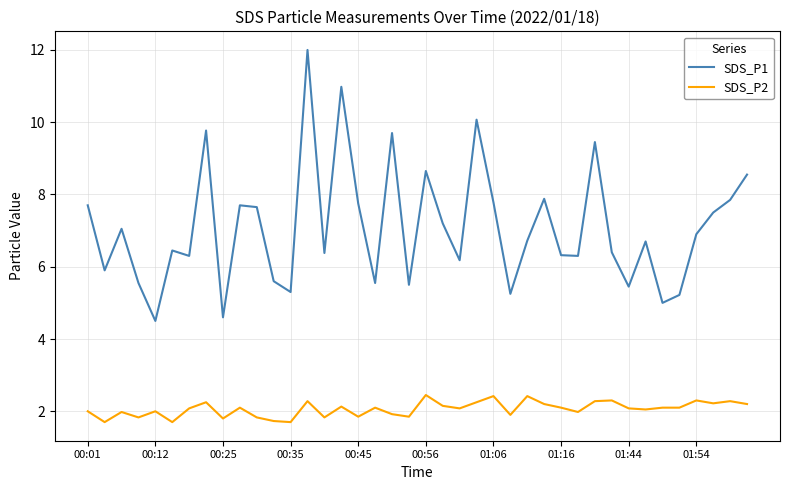

True or false: SDS_P1 and SDS_P2 cross at least once.

False